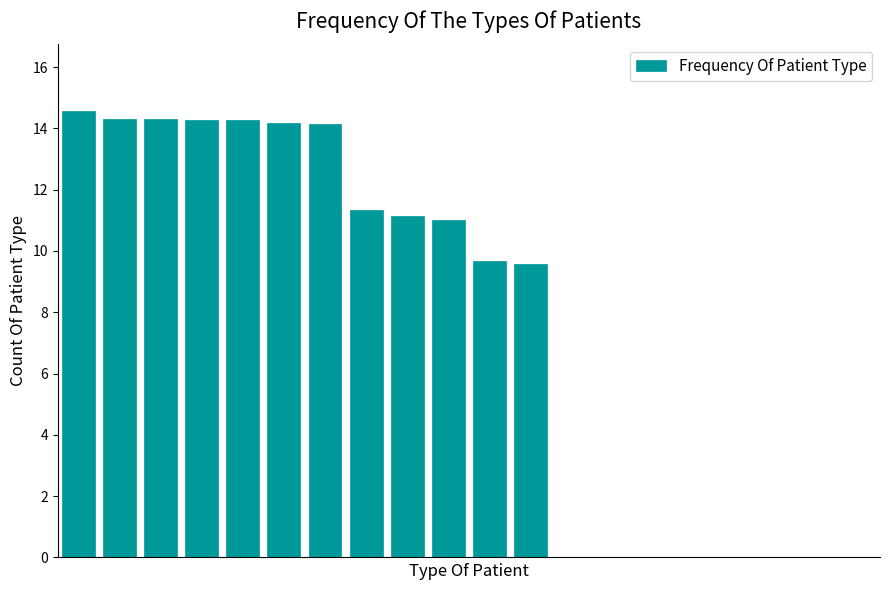

What is the greatest value displayed?

14.6